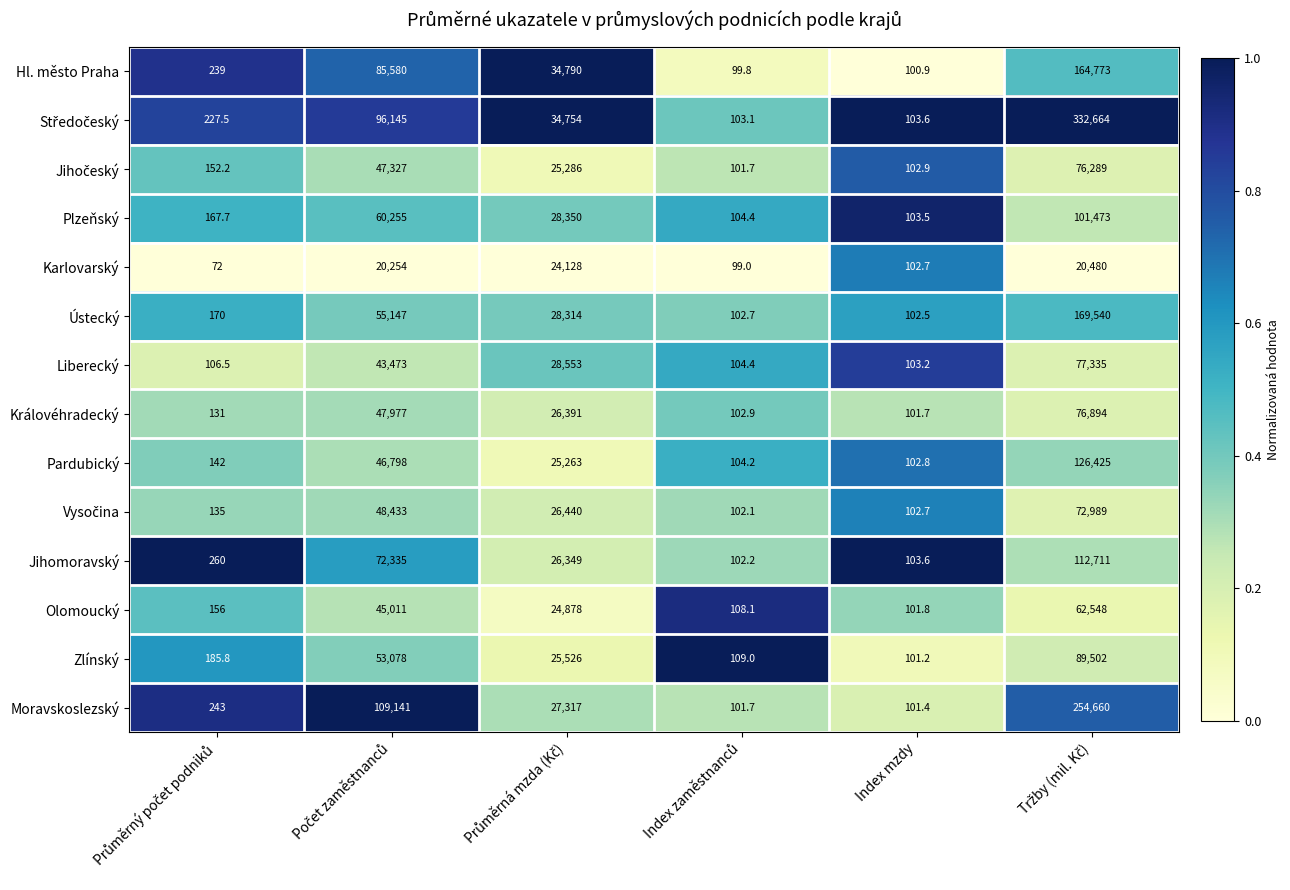

True or false: Pardubický has a value of 27.8 at Index mzdy.

False